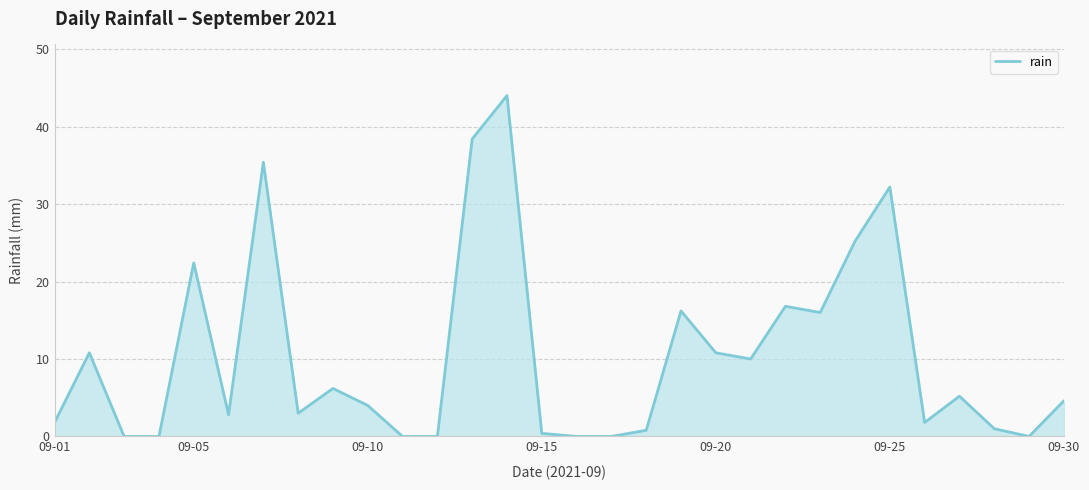

What is the difference between the maximum and minimum values?

44.0